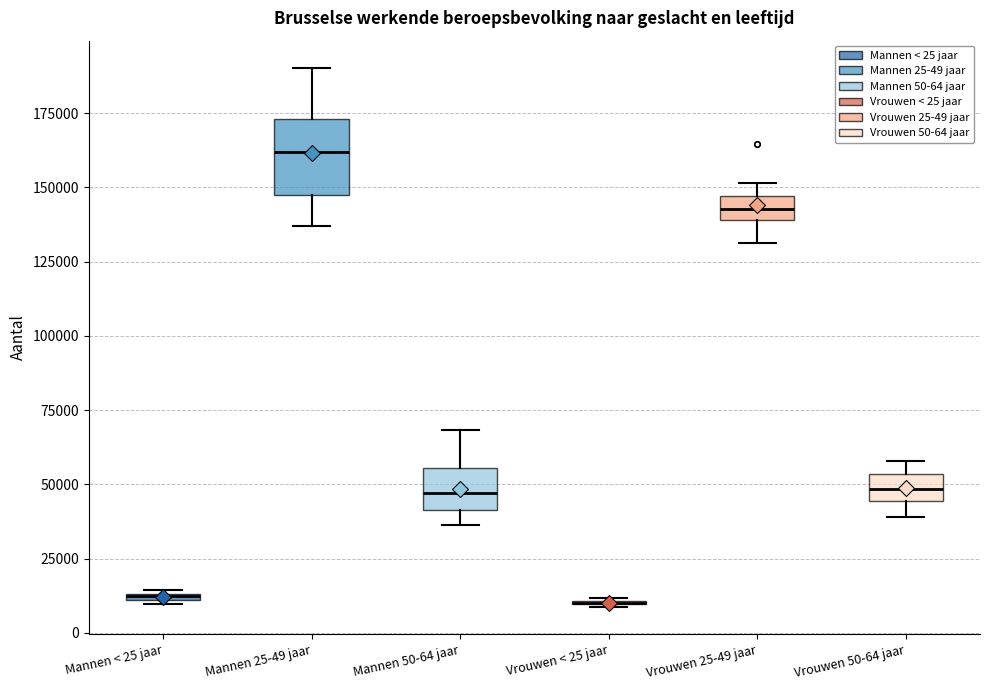

Comparing the boxes themselves (not the whiskers), which one is the tallest?

Mannen 25-49 jaar